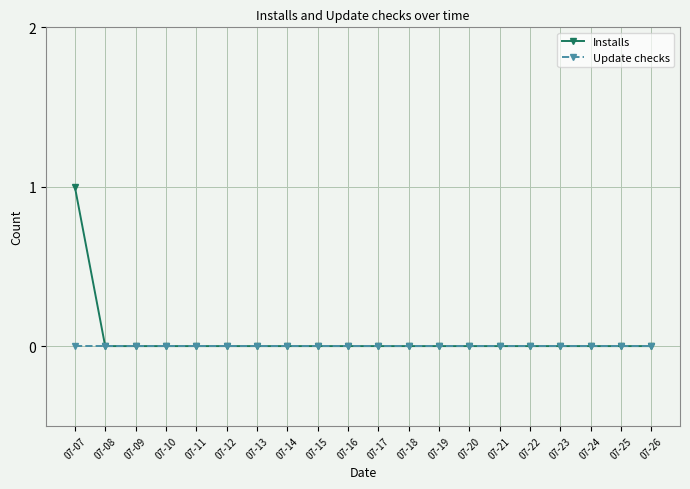

Is this an area chart (filled region under the line)?

No